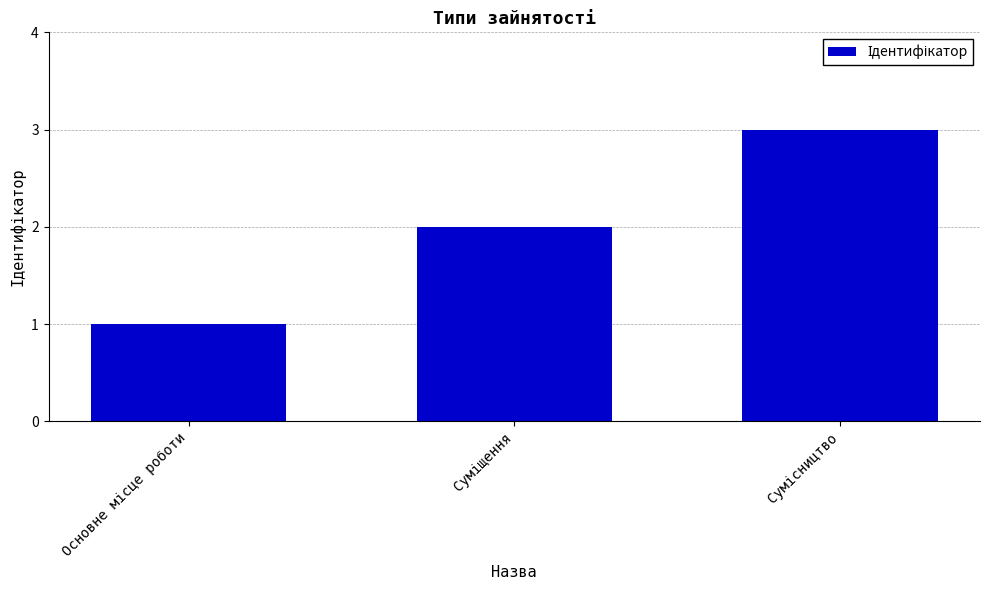

What is the sum of all values?

6